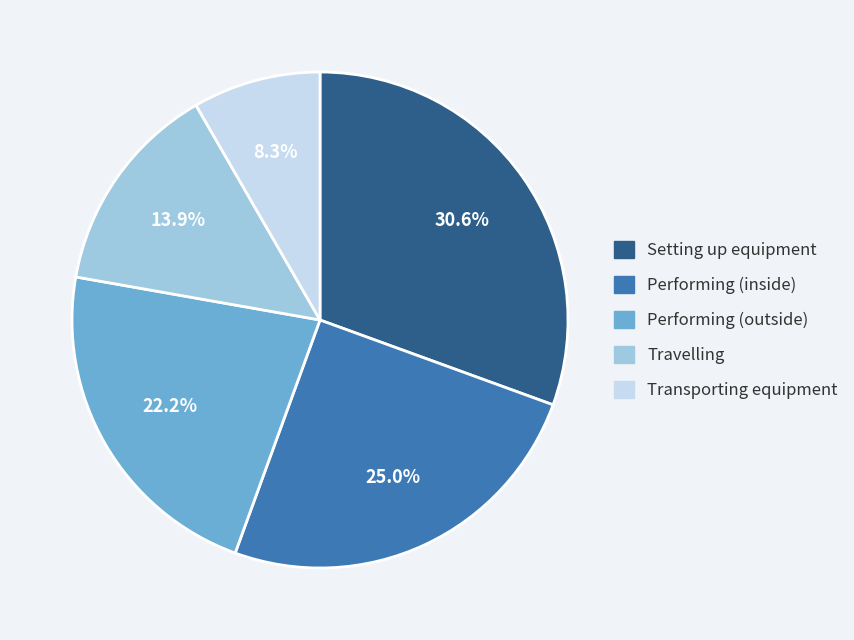

Is there any slice that represents more than half of the pie?

No